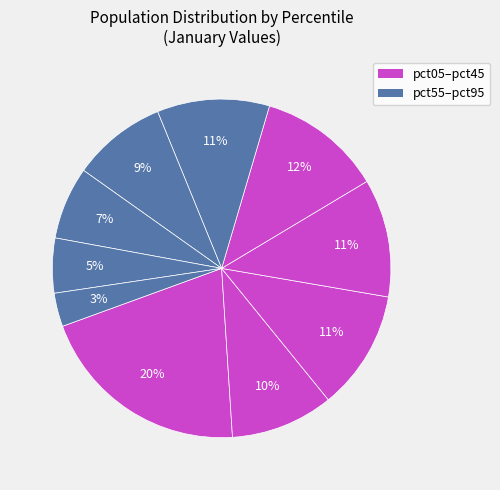

Which slice is the largest?

pct05